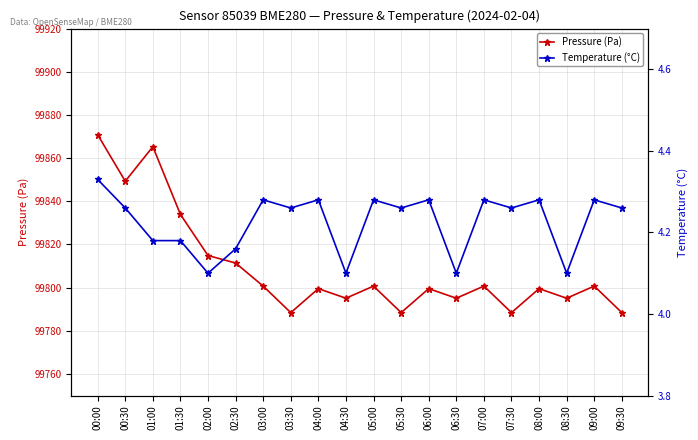

True or false: Temperature (°C) and Pressure (Pa) cross at least once.

False